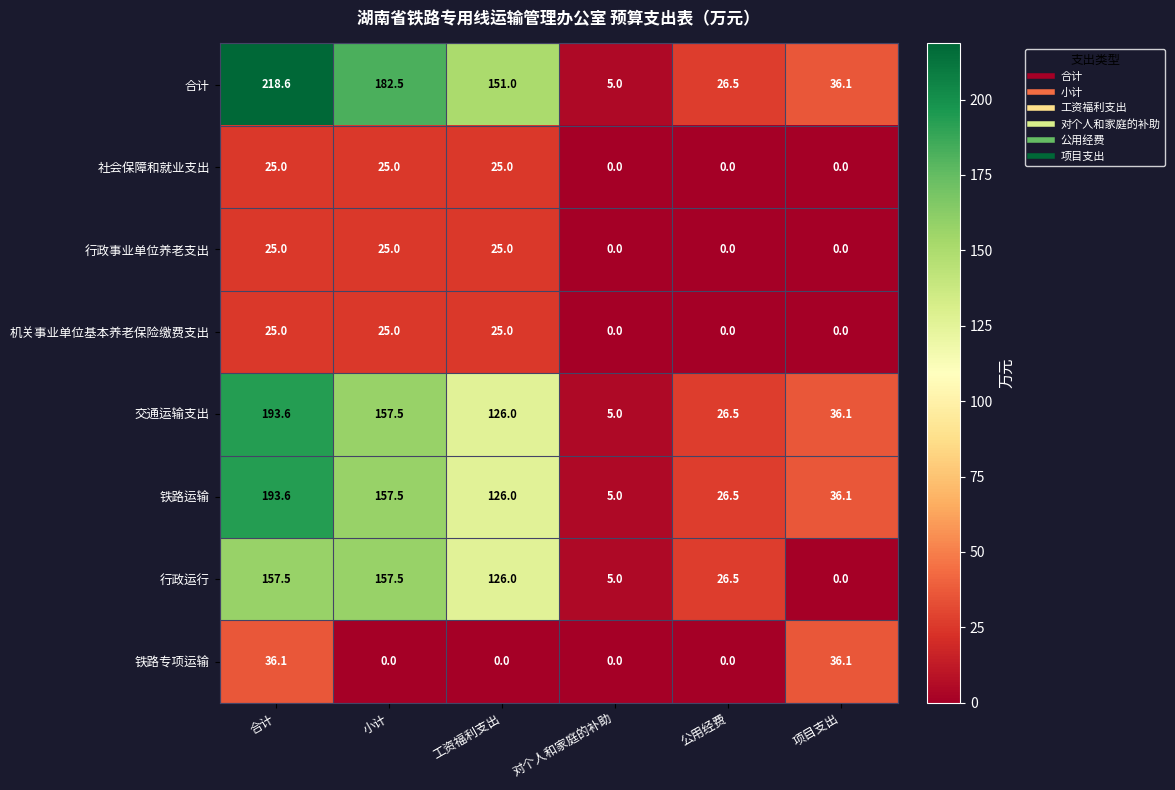

The value of 行政事业单位养老支出 at 对个人和家庭的补助 is -8.8. True or false?

False